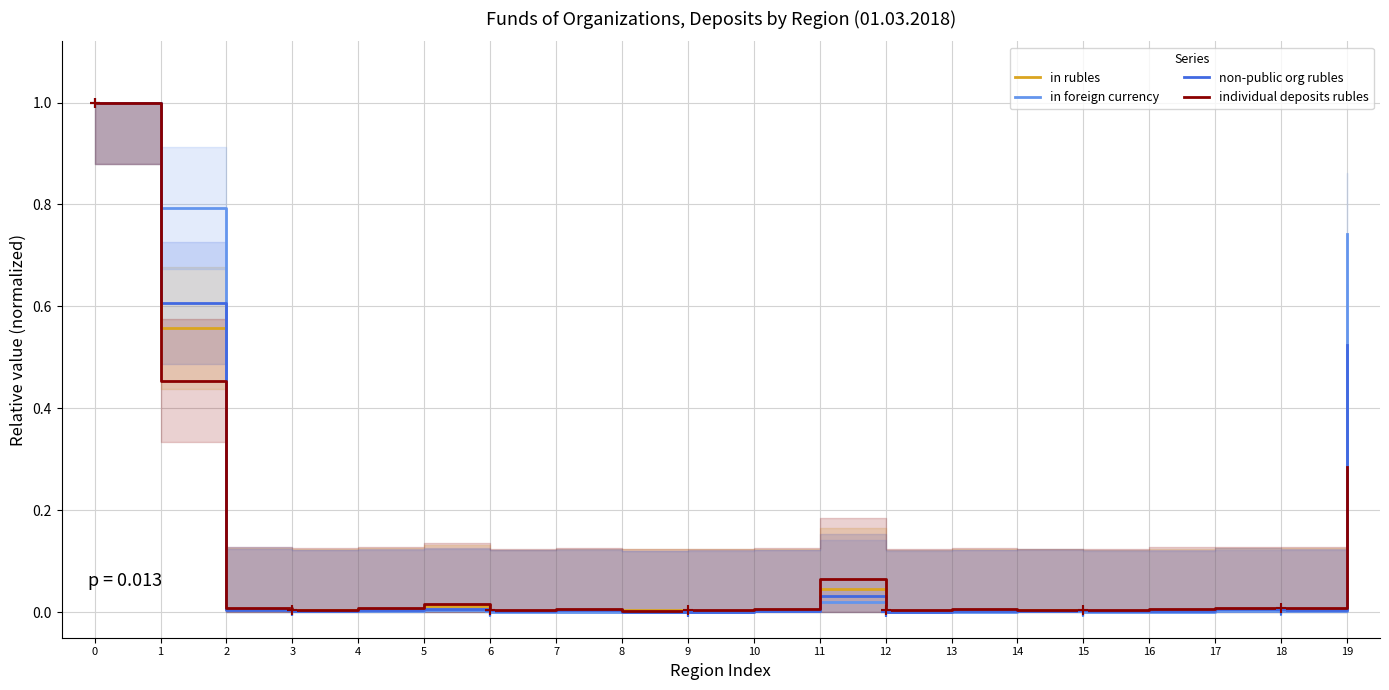

Which series contains the lowest Y value?

in foreign currency